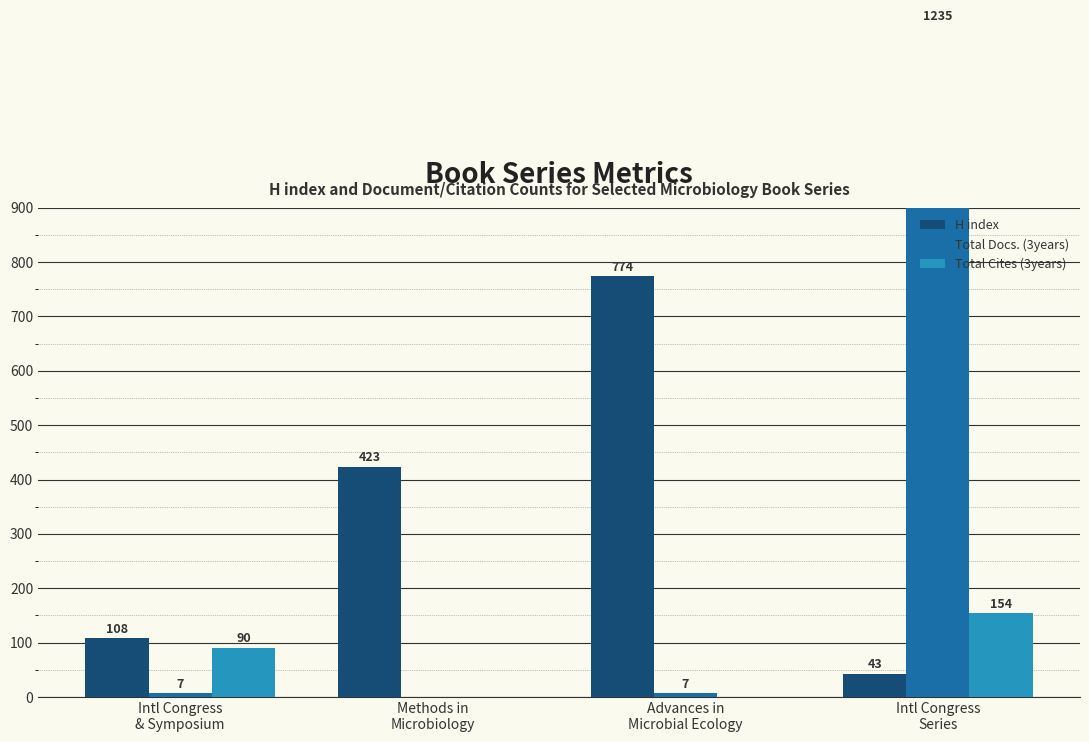

What is the difference between the highest and lowest values at Intl Congress
& Symposium?

101